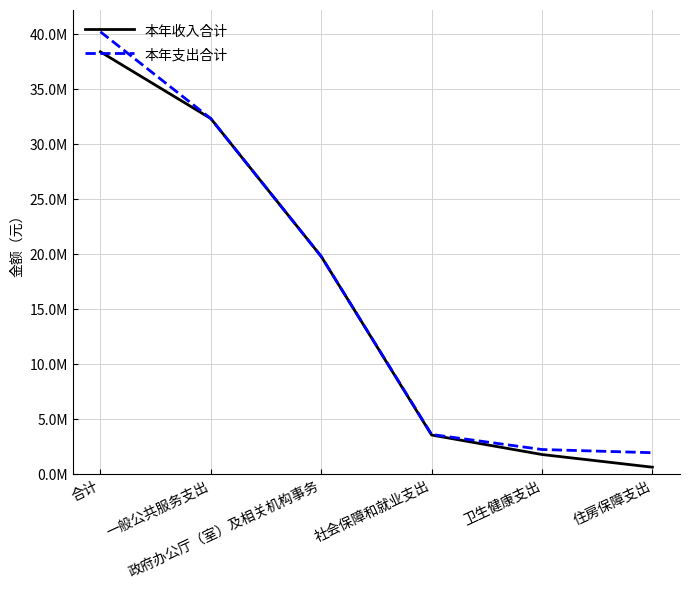

Rank the series by their maximum value, from highest to lowest.

本年支出合计, 本年收入合计